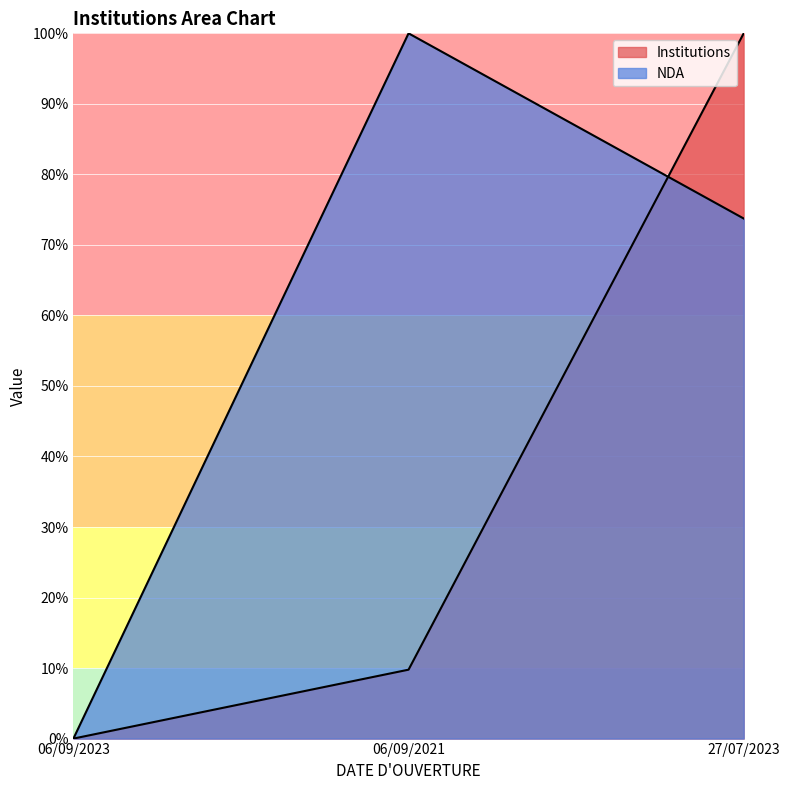

Which series changed the most between 06/09/2023 and 27/07/2023?

Institutions